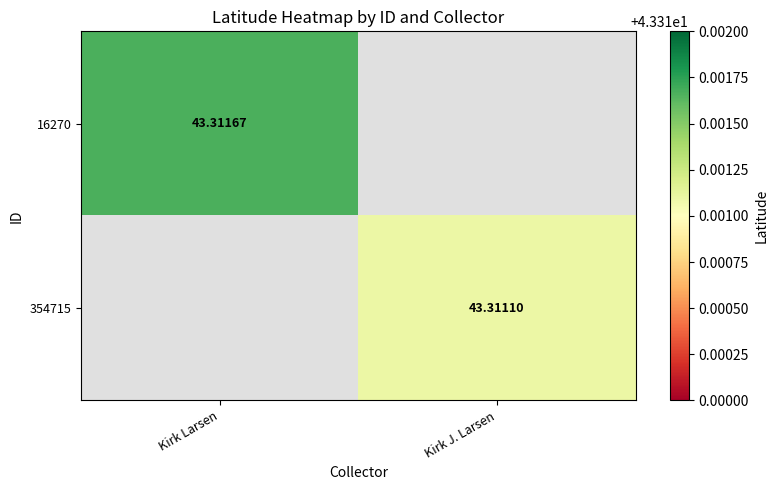

At which category does the chart reach its peak across all series?

Kirk Larsen